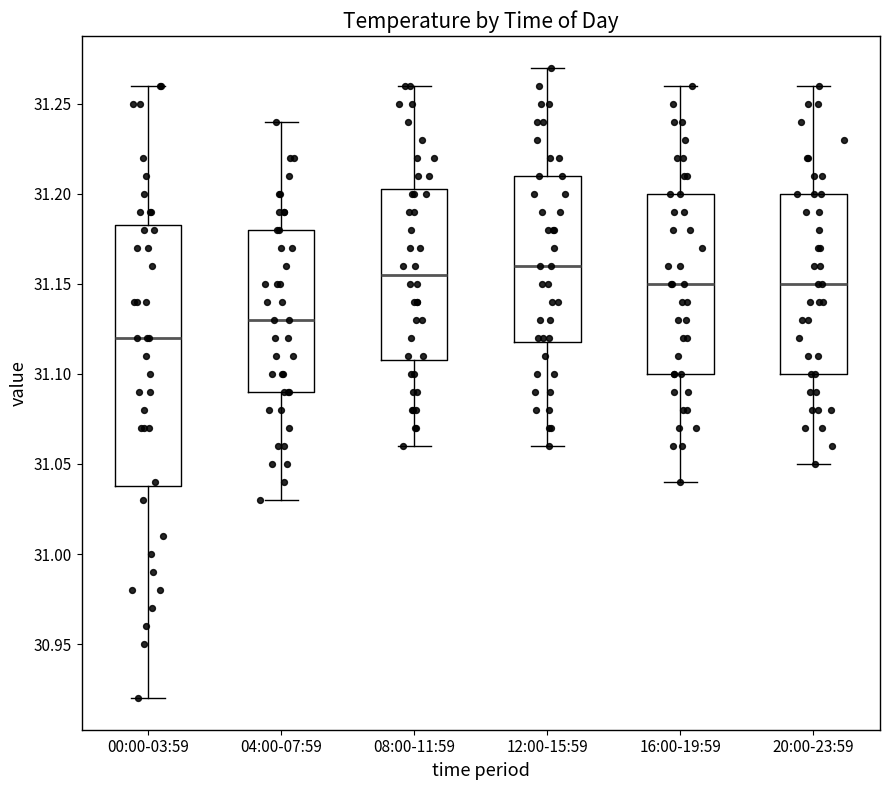

Reading left to right, read every box against the y-axis: the position of its median line, the range the box covers, and the ends of its whiskers. The values are not printed on the chart, so give them approximately, as read against the axis.

00:00-03:59: median 31.120, box 31.040 to 31.185, whiskers 30.920 to 31.260
04:00-07:59: median 31.130, box 31.090 to 31.180, whiskers 31.030 to 31.240
08:00-11:59: median 31.155, box 31.110 to 31.205, whiskers 31.060 to 31.260
12:00-15:59: median 31.160, box 31.120 to 31.210, whiskers 31.060 to 31.270
16:00-19:59: median 31.150, box 31.100 to 31.200, whiskers 31.040 to 31.260
20:00-23:59: median 31.150, box 31.100 to 31.200, whiskers 31.050 to 31.260